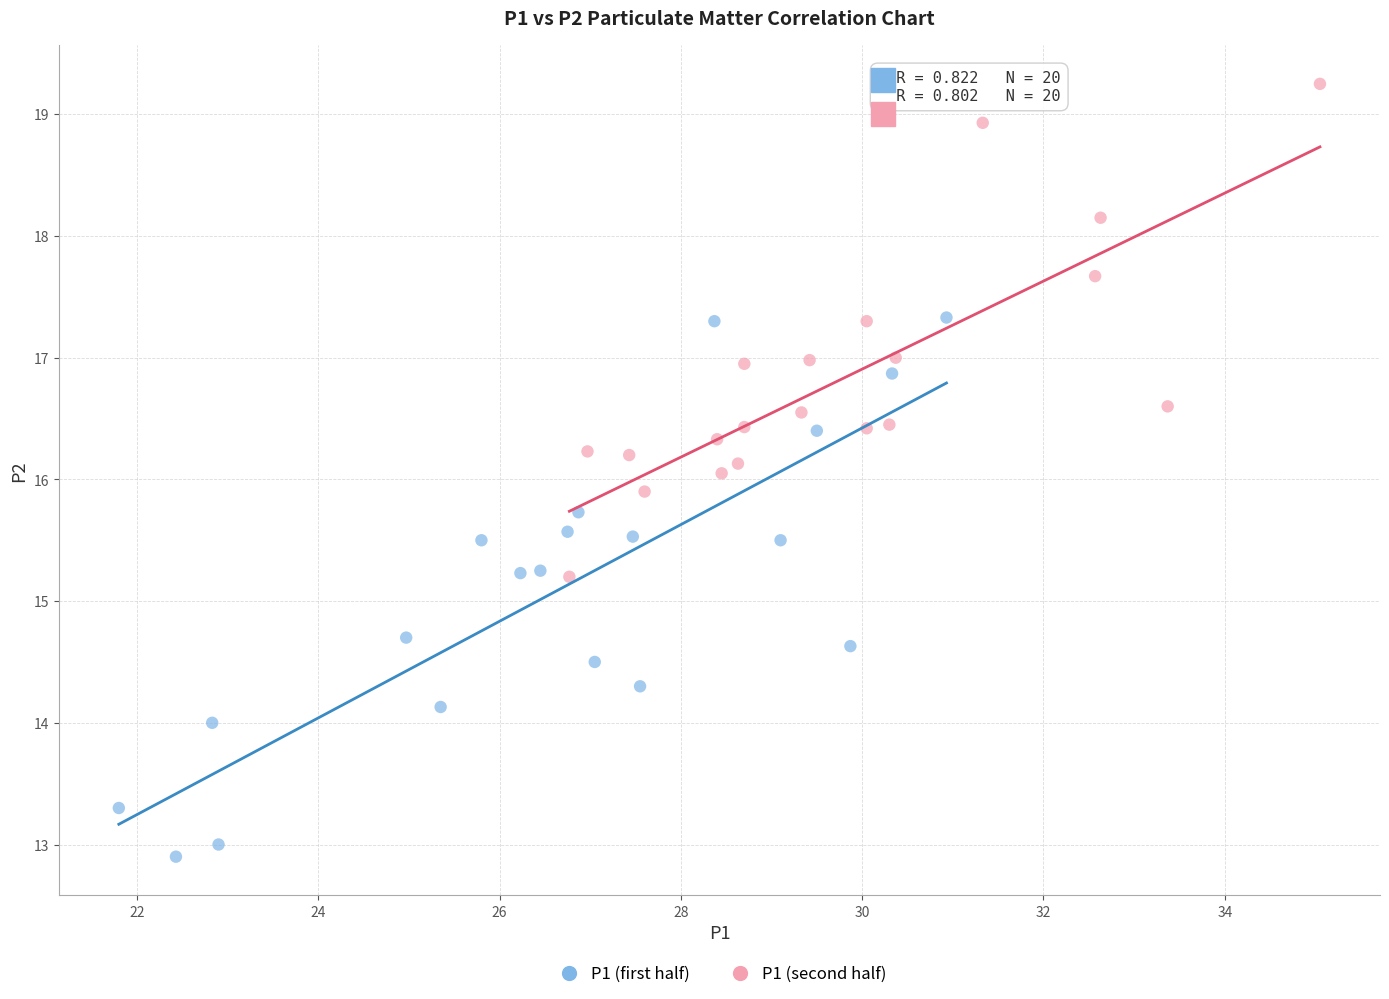

Which series has the widest spread of Y values?

P1 (first half)